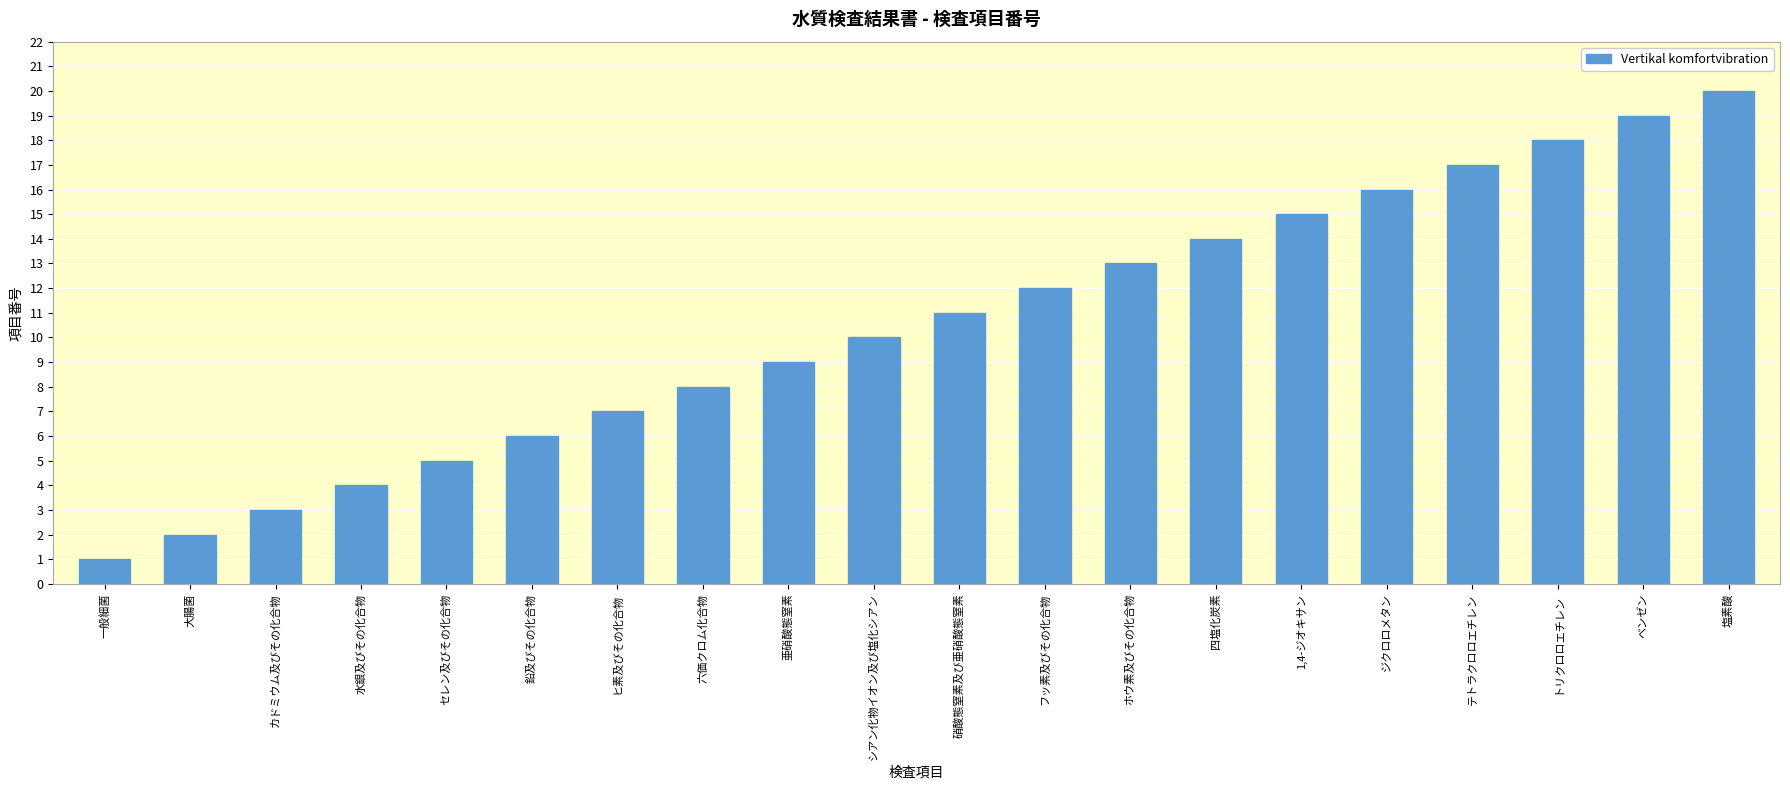

What is the change in value from セレン及びその化合物 to 鉛及びその化合物?

+1